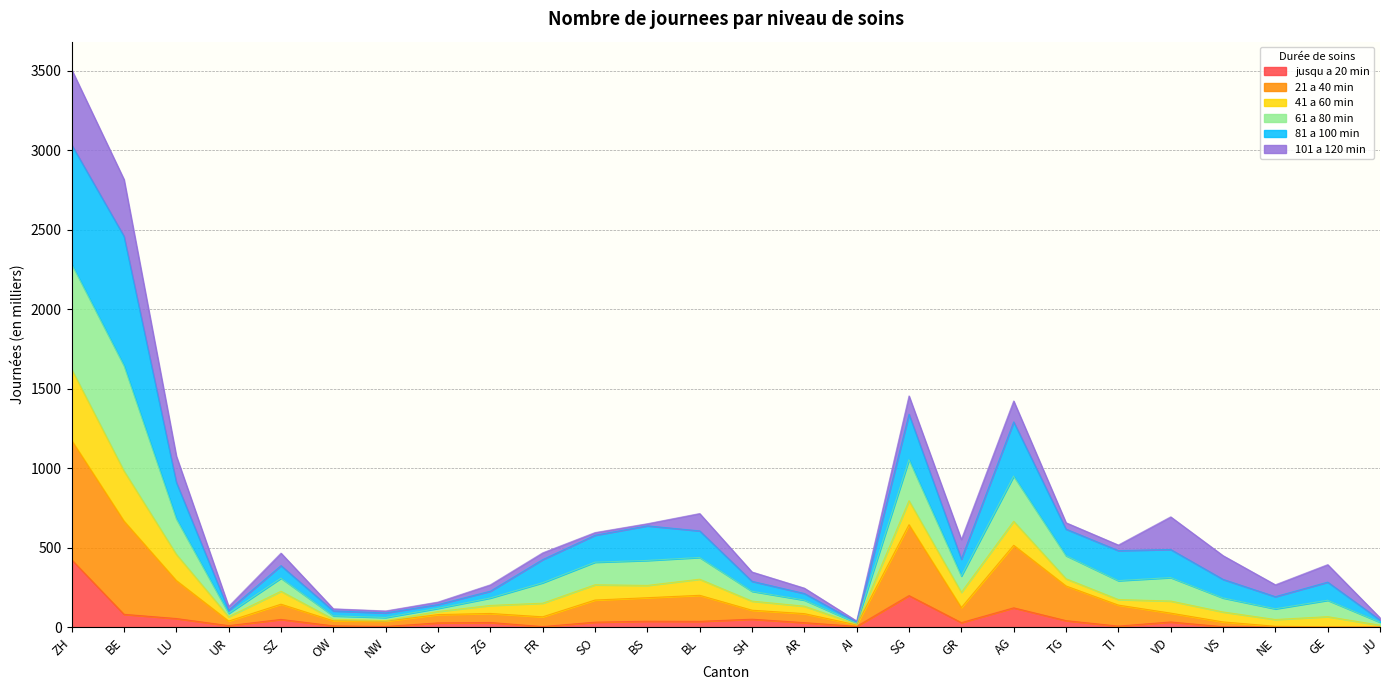

At which category is the sum across all series the highest?

ZH